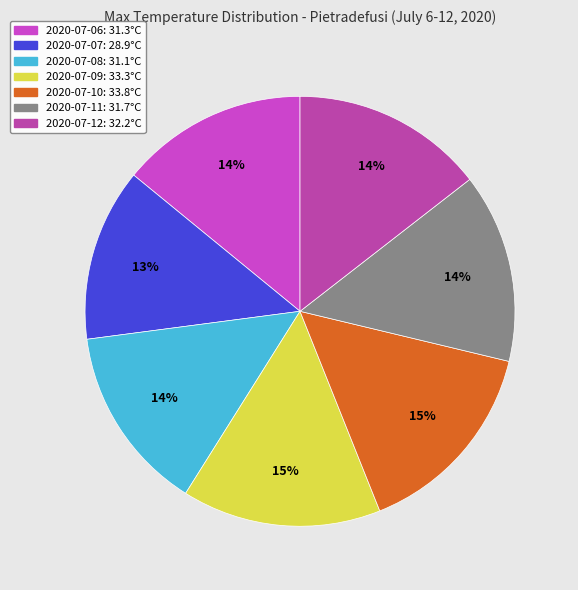

How many segments does this pie chart have?

7